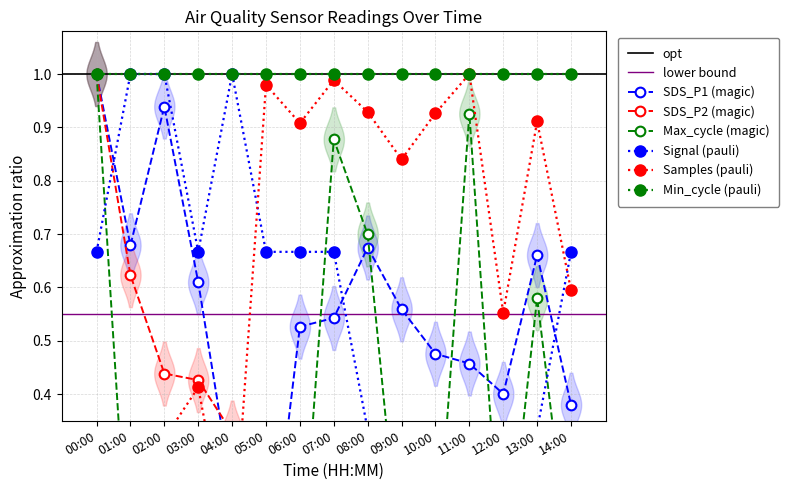

The Samples_norm series shows 0.9 at 10:00. True or false?

True